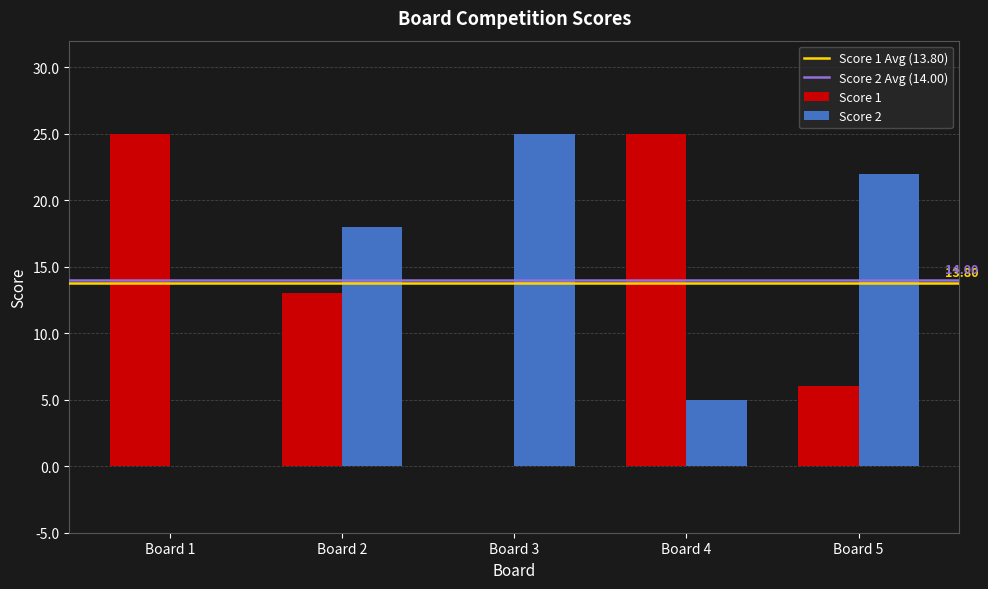

Reading right to left, extract all data points from this chart.

Score 1: 6	25	0	13	25
Score 2: 22	5	25	18	0